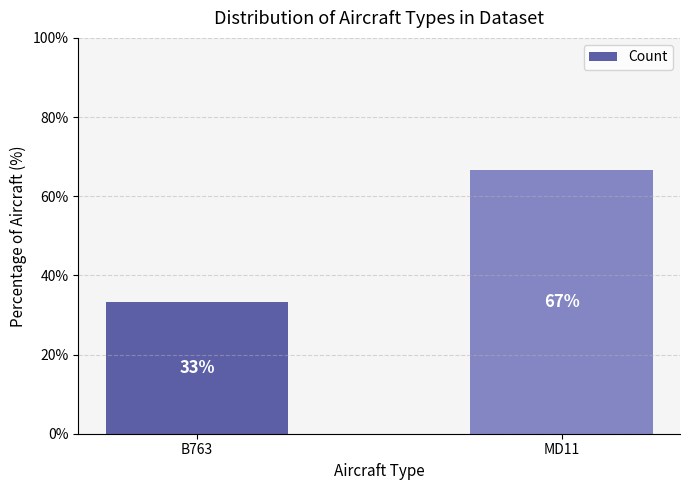

Approximately how many times larger is the value at B763 compared to MD11?

0.5